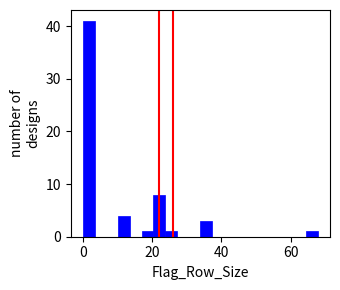

Read against the x-axis, roughly where is the centre of the tallest bar?

2